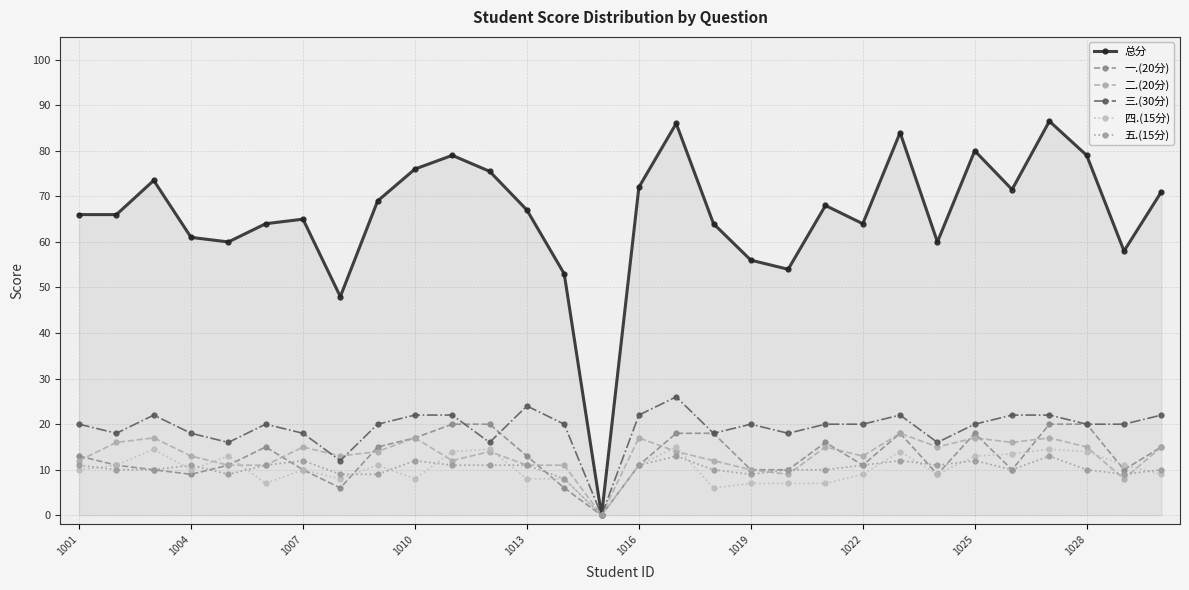

What is the greatest value displayed?

86.5